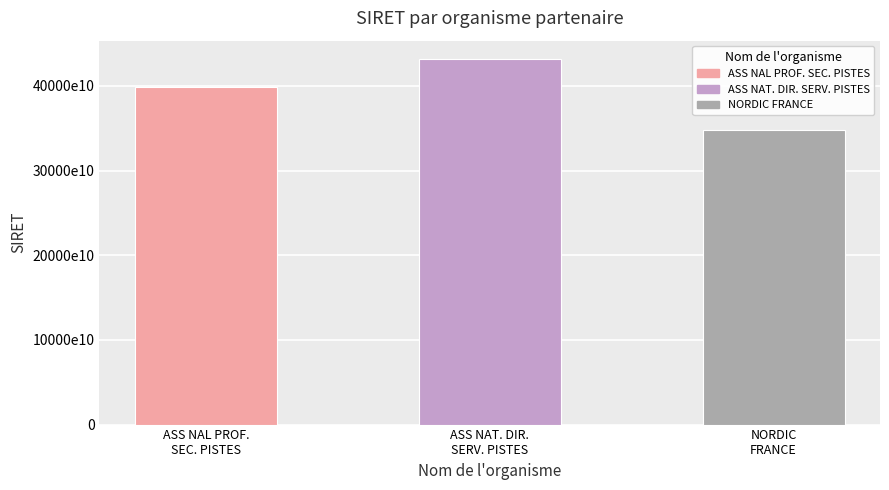

Are the bars horizontal?

No